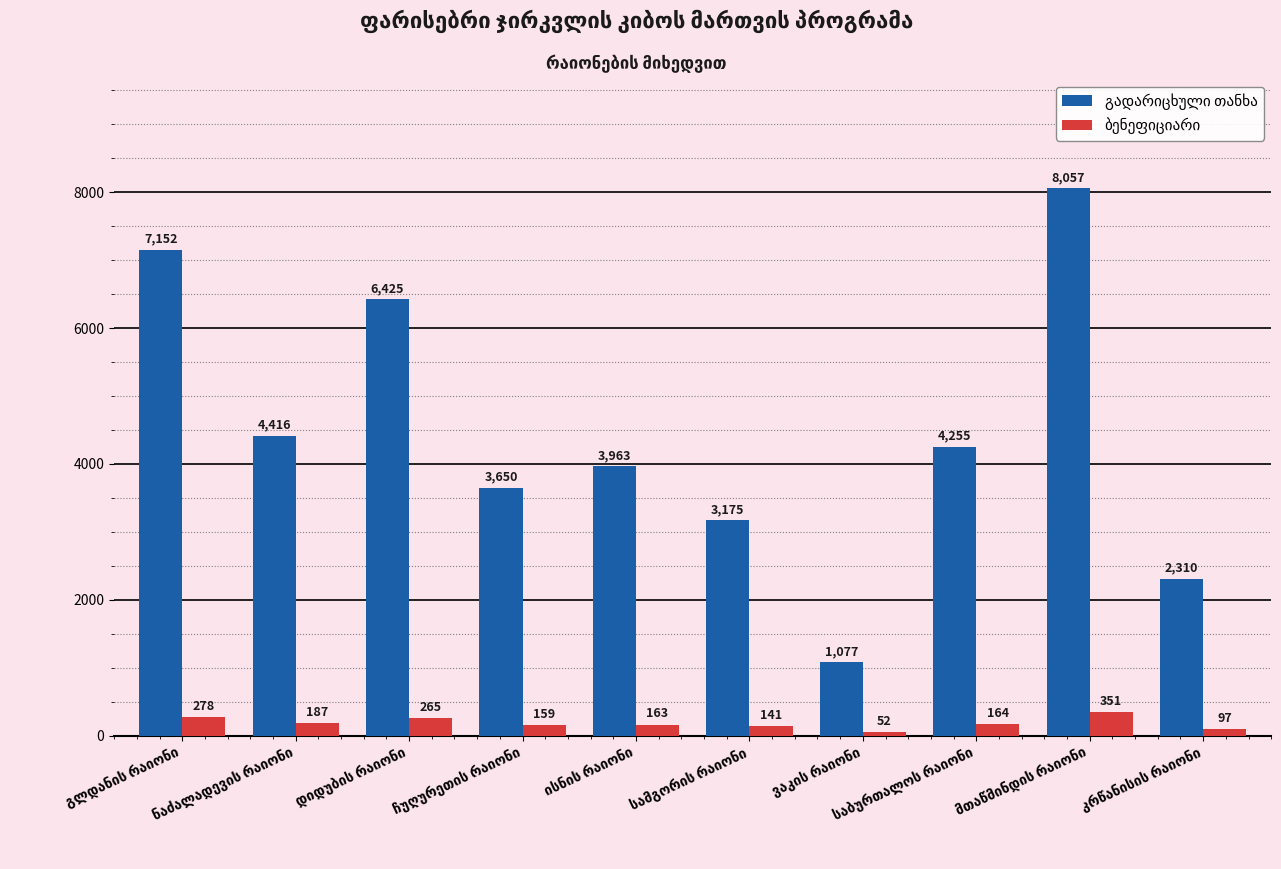

What is the smallest value displayed?

52